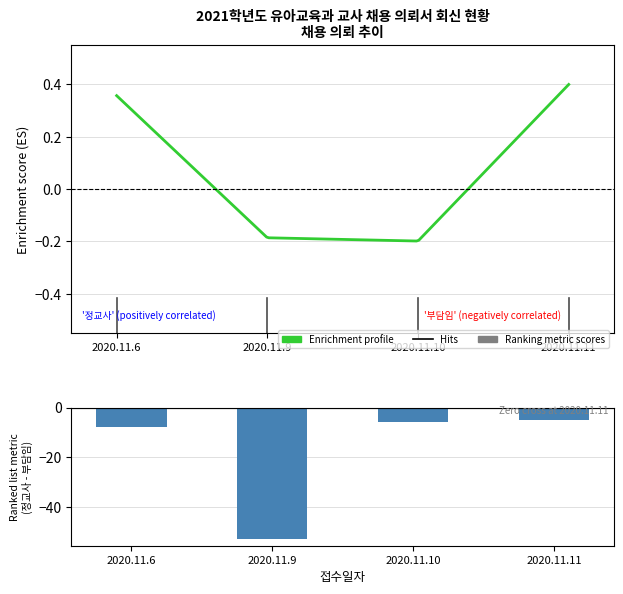

At which category does the chart reach its minimum across all series?

2020.11.9